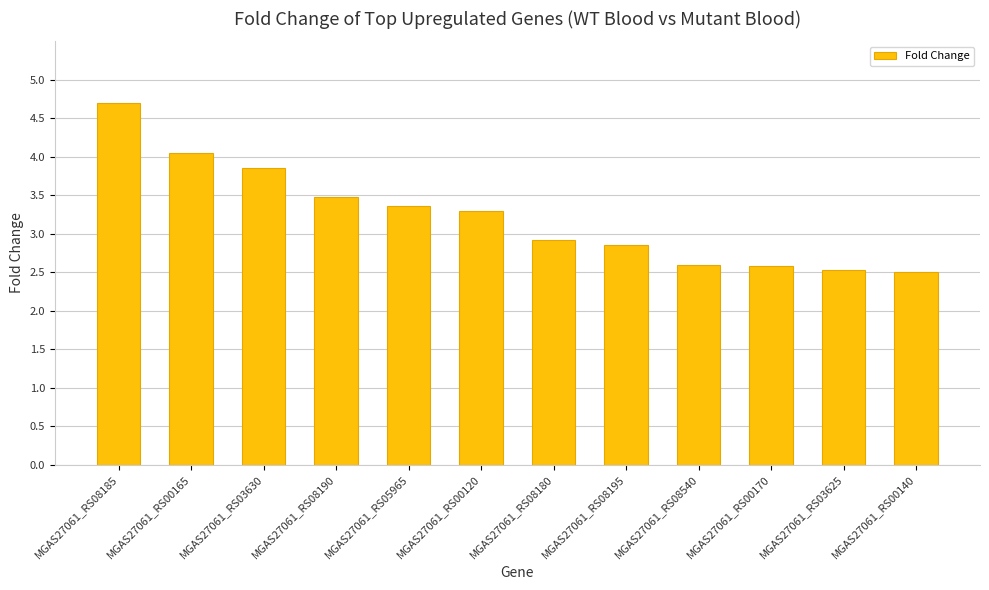

How many data points are above 3?

6